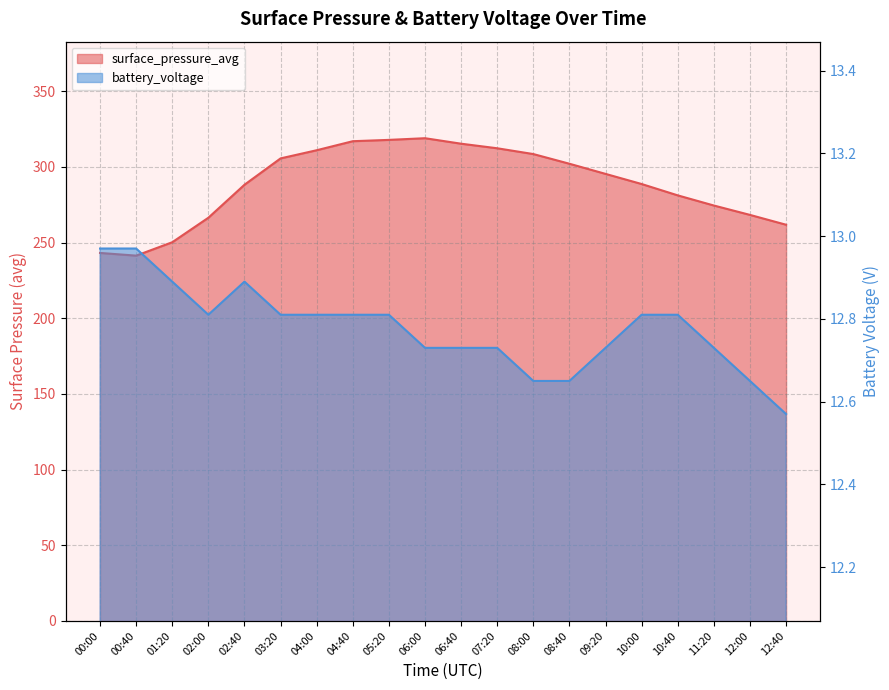

Where does the surface_pressure_avg series first go above 295?

03:20